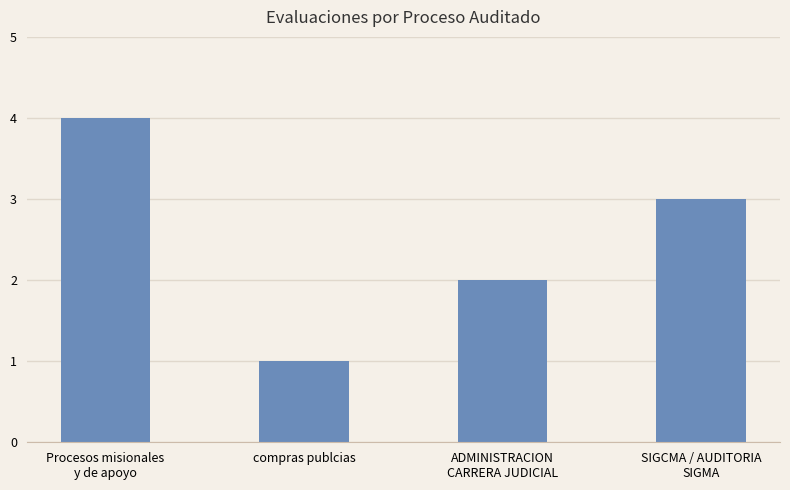

What is the change in value from compras publcias to SIGCMA / AUDITORIA
SIGMA?

+2